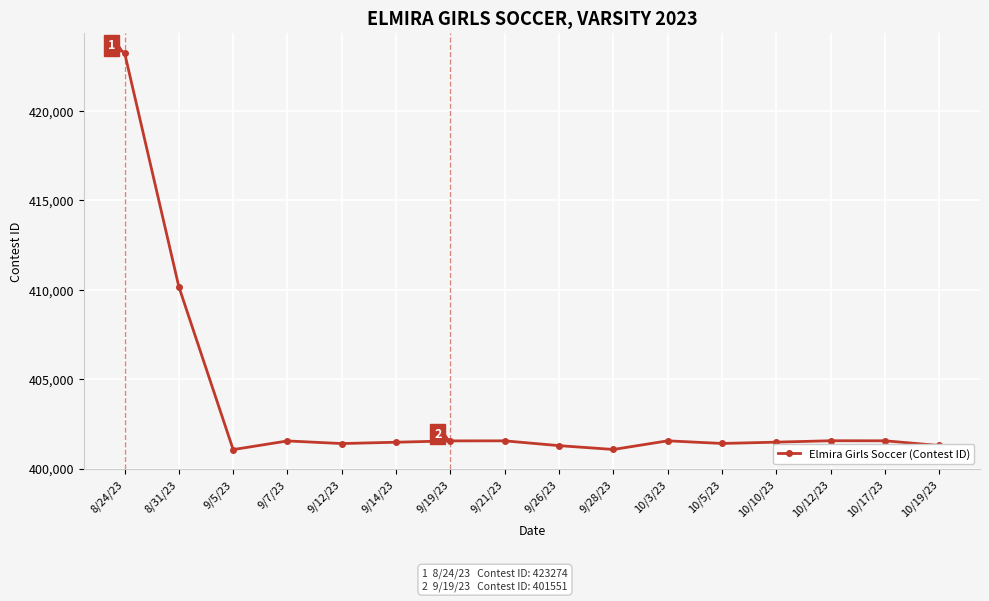

What is the difference between the maximum and second lowest values?

22203